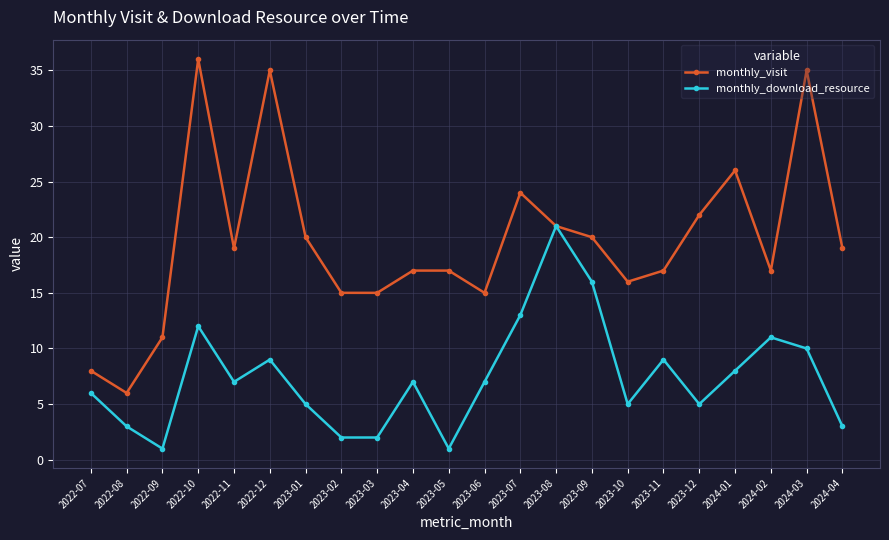

The monthly_visit series shows 26 at 2023-01. True or false?

False